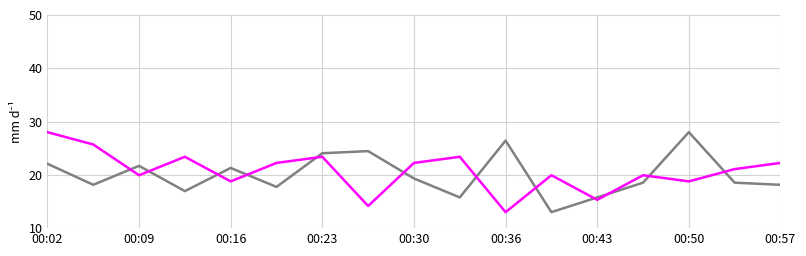

What is the greatest value displayed?

28.0